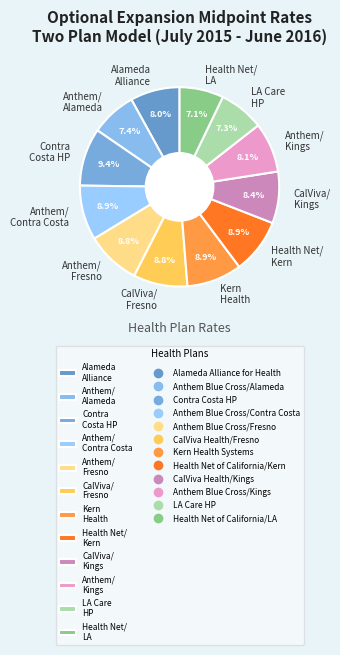

What percentage is NOT represented by Anthem/ Fresno?

91.2%